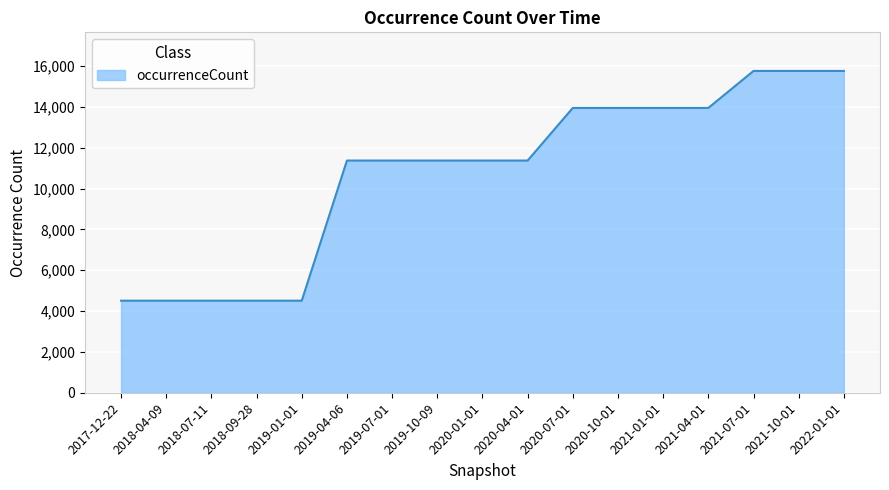

Reading left to right, what are all the values shown in this chart?

4509	4509	4509	4509	4509	11371	11371	11371	11371	11371	13948	13948	13948	13948	15759	15759	15759